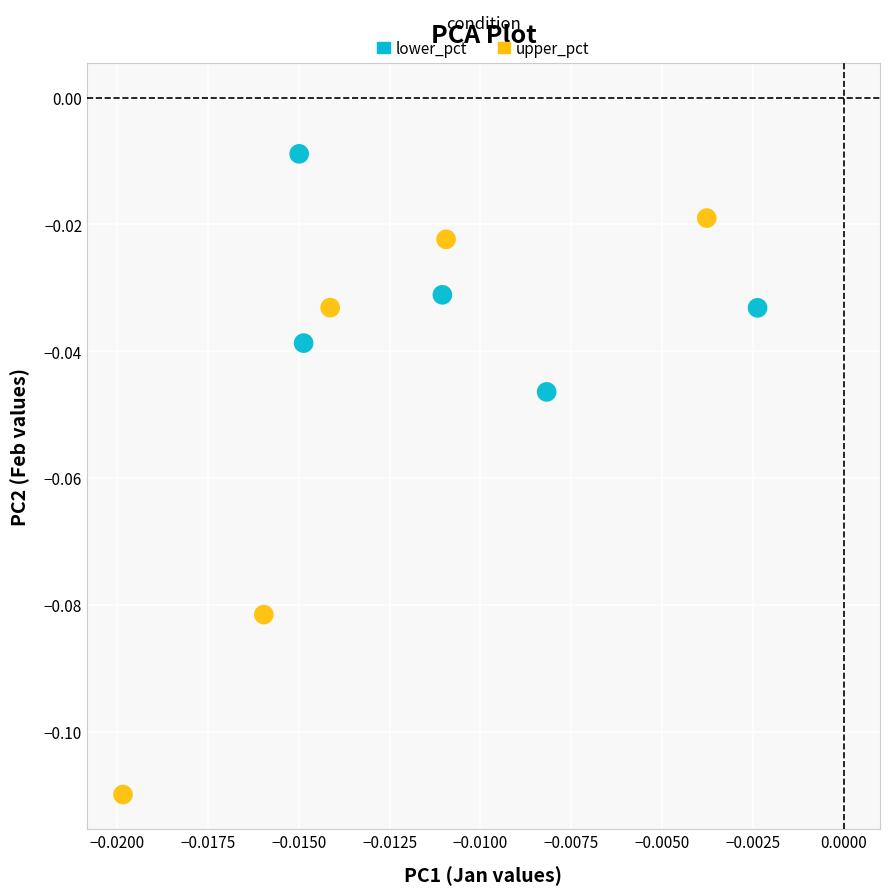

Which series reaches the minimum Y coordinate?

upper_pct